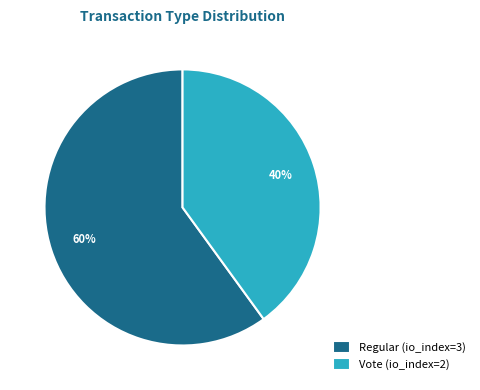

Which category has the biggest portion of the pie?

Regular